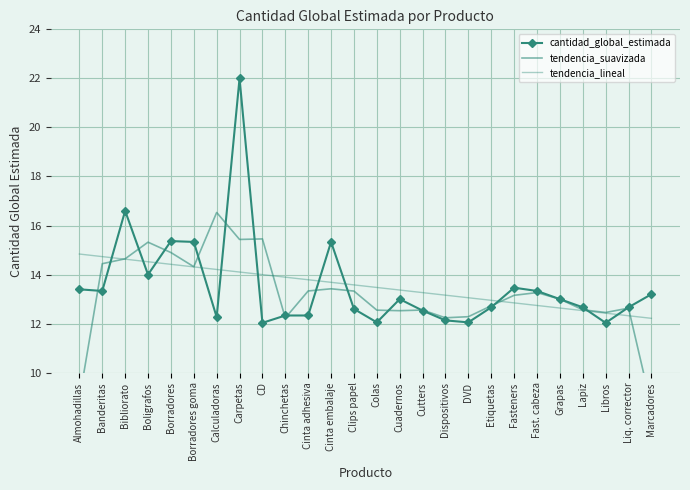

Count the number of data series in this chart.

3